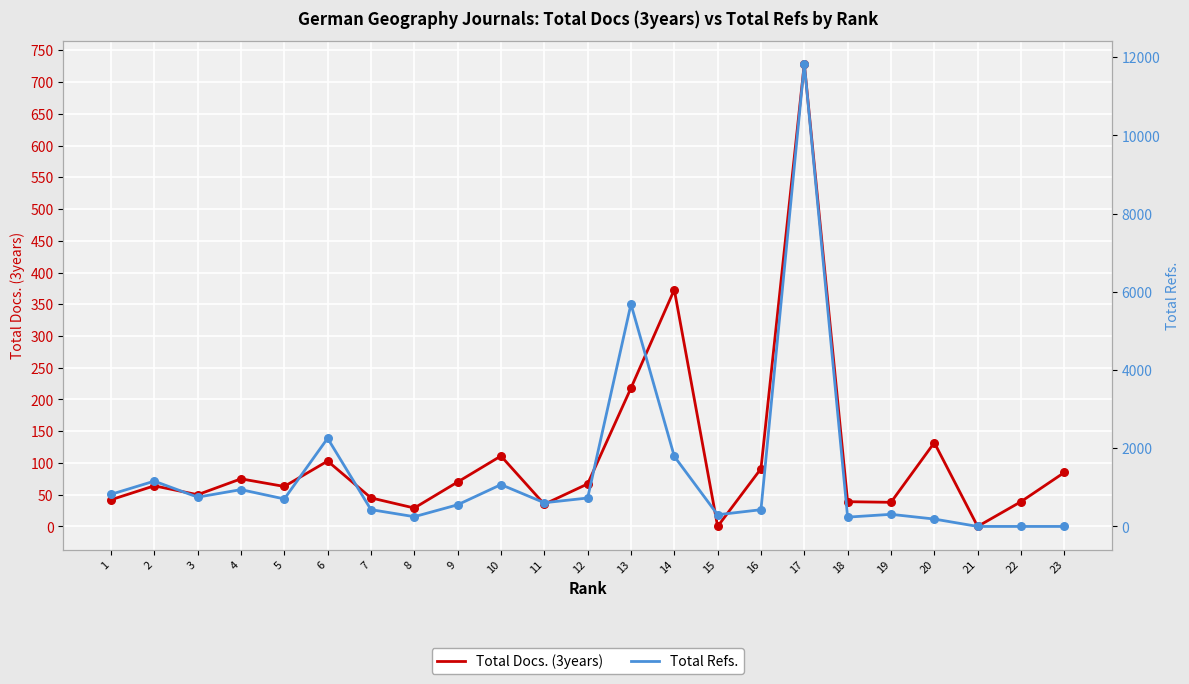

Which series has the largest total across all categories?

Total Refs.